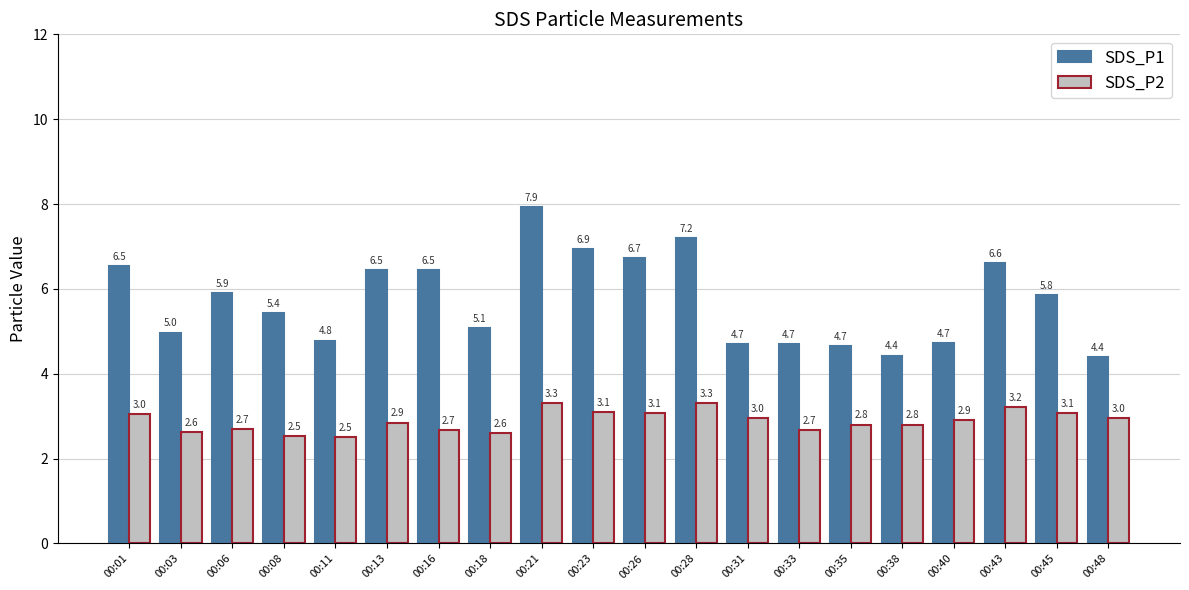

List the series in order of their peak value, lowest first.

SDS_P2, SDS_P1